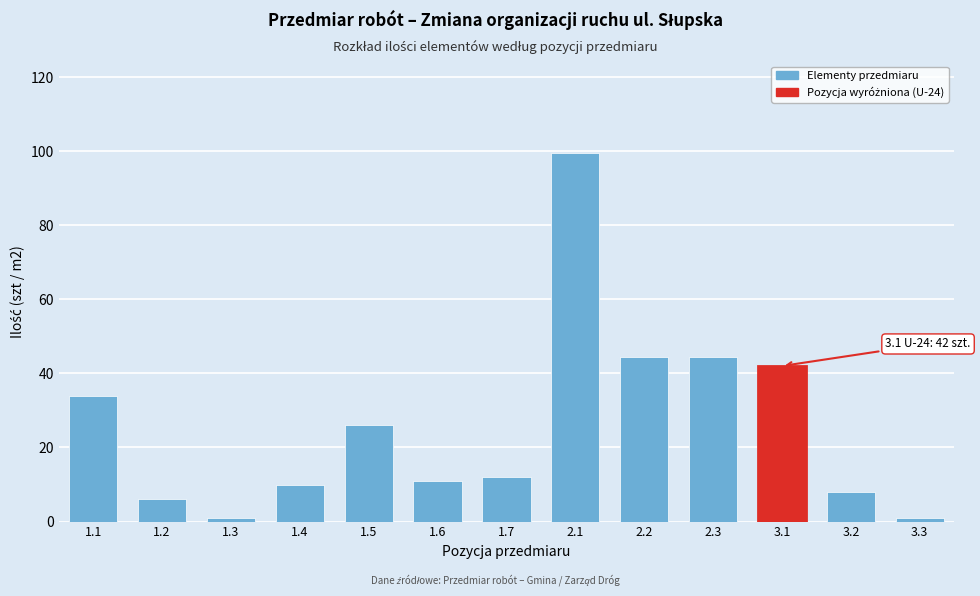

Reading left to right, transcribe all the data shown in this chart.

1.1=34.0	1.2=6.0	1.3=1.0	1.4=10.0	1.5=26.0	1.6=11.0	1.7=12.0	2.1=99.5	2.2=44.5	2.3=44.5	3.1=42.0	3.2=8.0	3.3=1.0